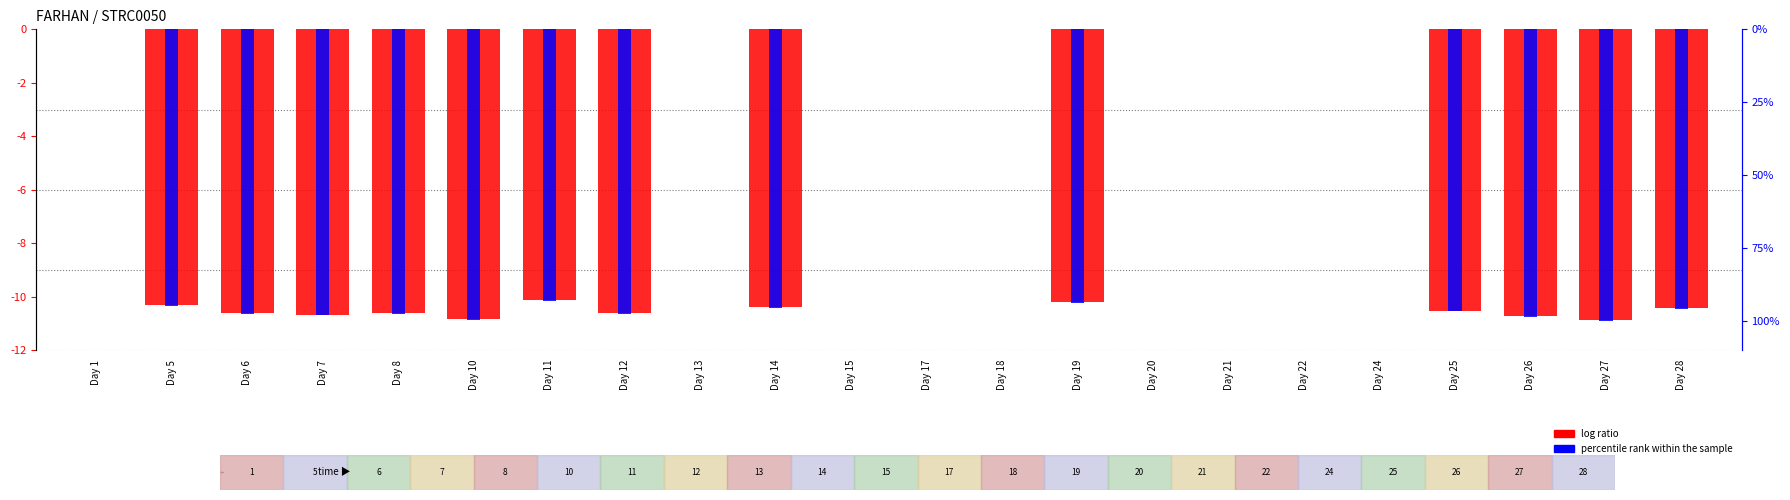

What value does the percentile rank within the sample series have at Day 12?

-97.6